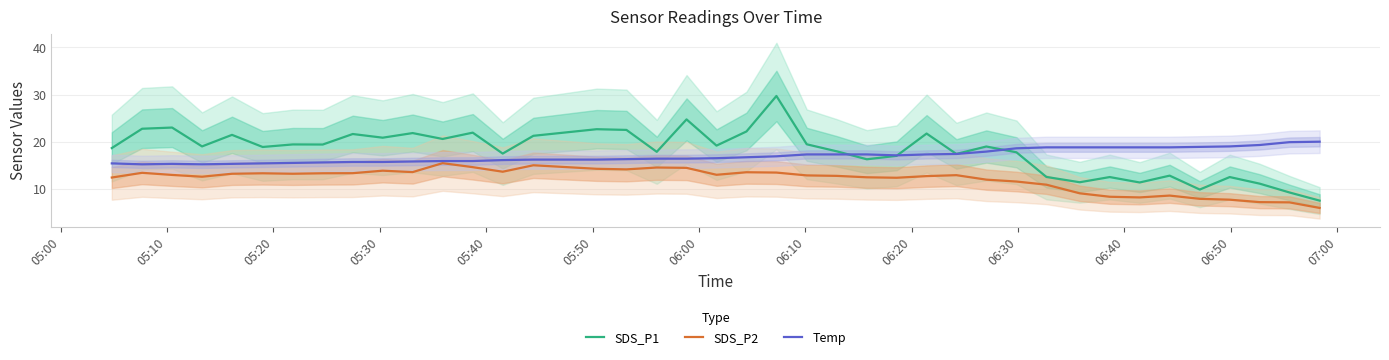

In SDS_P2, how many points are higher than both neighbors (excluding endpoints)?

9